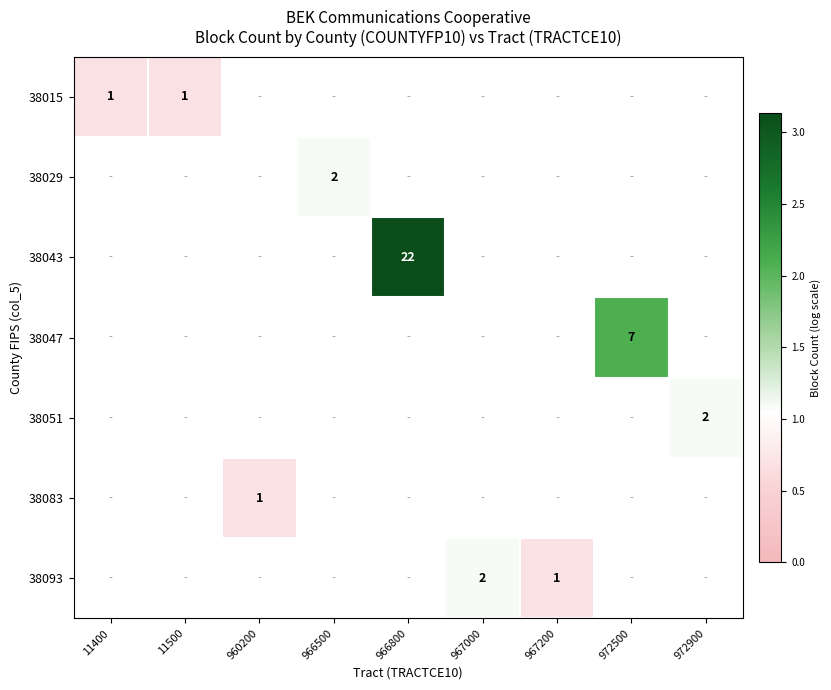

Which series has the widest spread of values?

38015